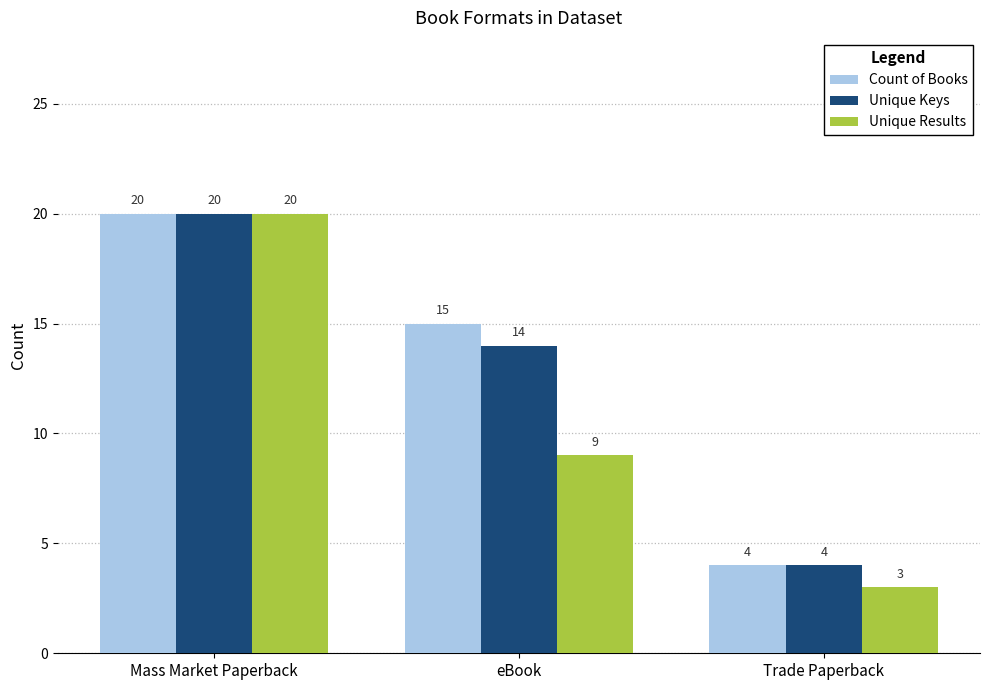

What is the label of the 3rd bar from the right?

Mass Market Paperback